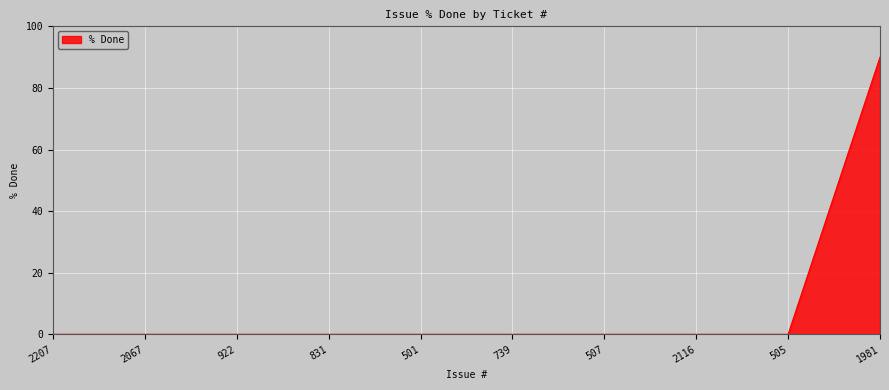

Does the chart display data point markers on the line(s)?

No